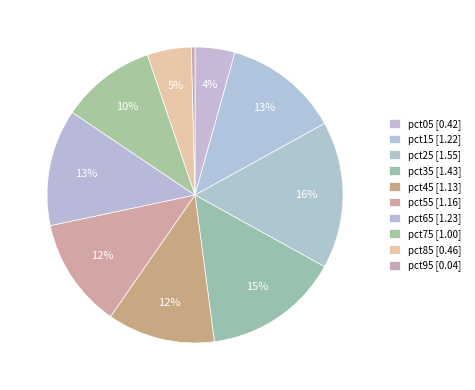

The pct45 slice represents 1% of the pie. True or false?

False